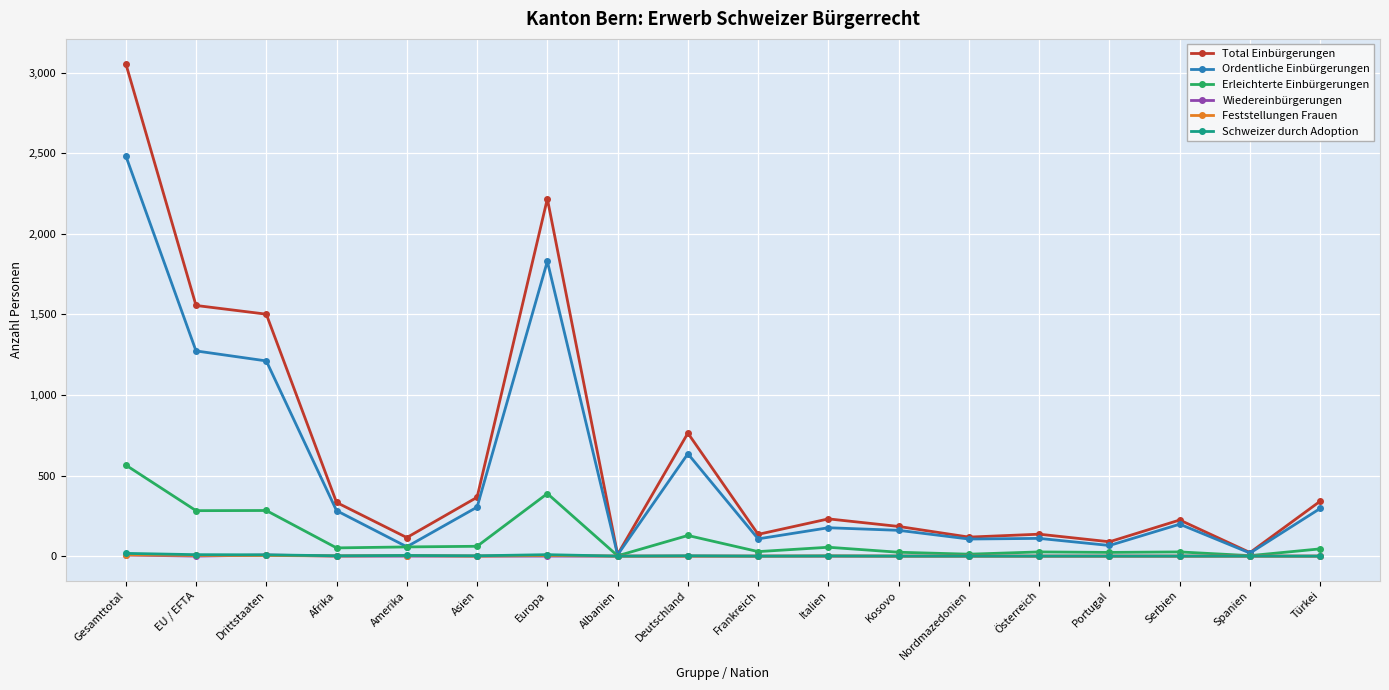

The value of Ordentliche Einbürgerungen at Drittstaaten is 1211. True or false?

True